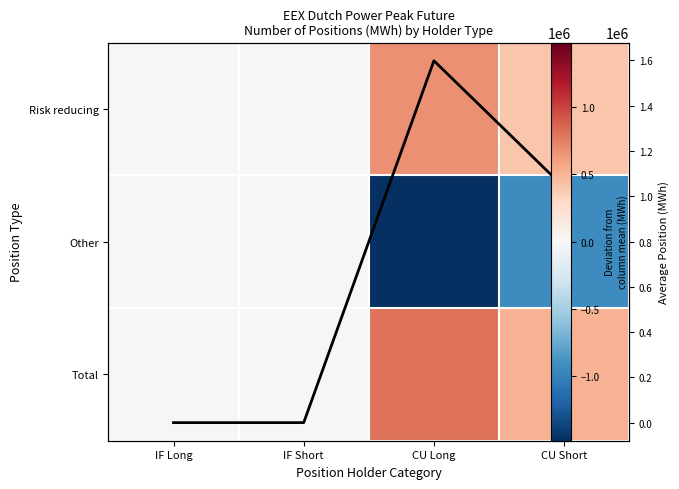

At how many categories does at least one series exceed 26695?

2